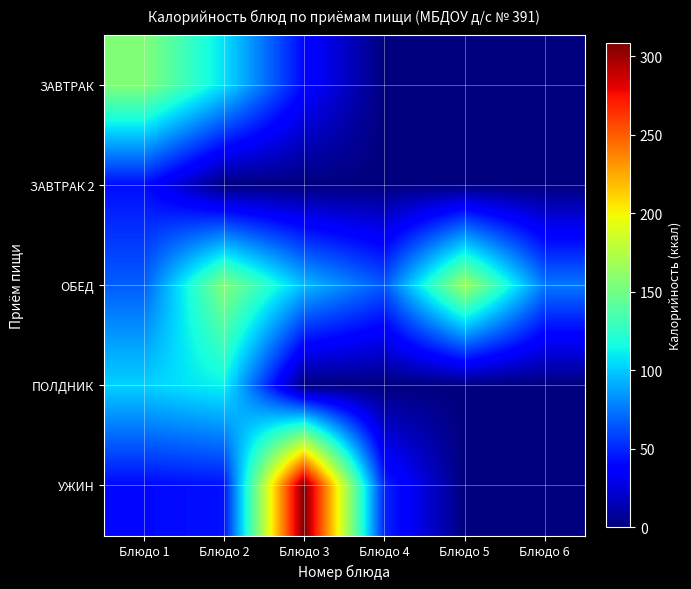

List the series in order of their peak value, lowest first.

ЗАВТРАК 2, ПОЛДНИК, ЗАВТРАК, ОБЕД, УЖИН